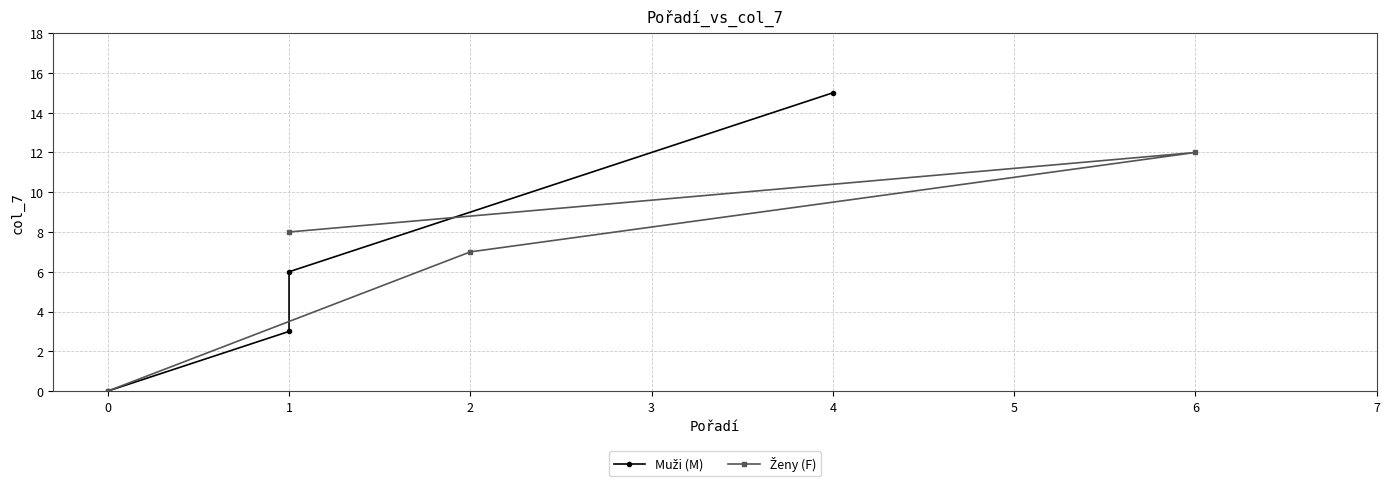

What is the average value of the Ženy (F) series?

7